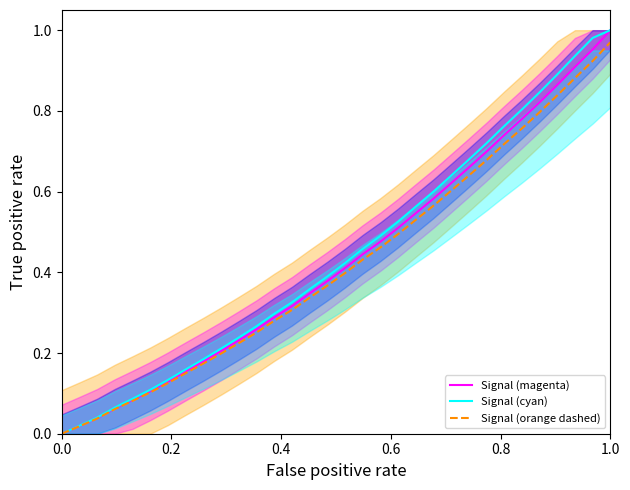

Count the number of categories in the chart.

32